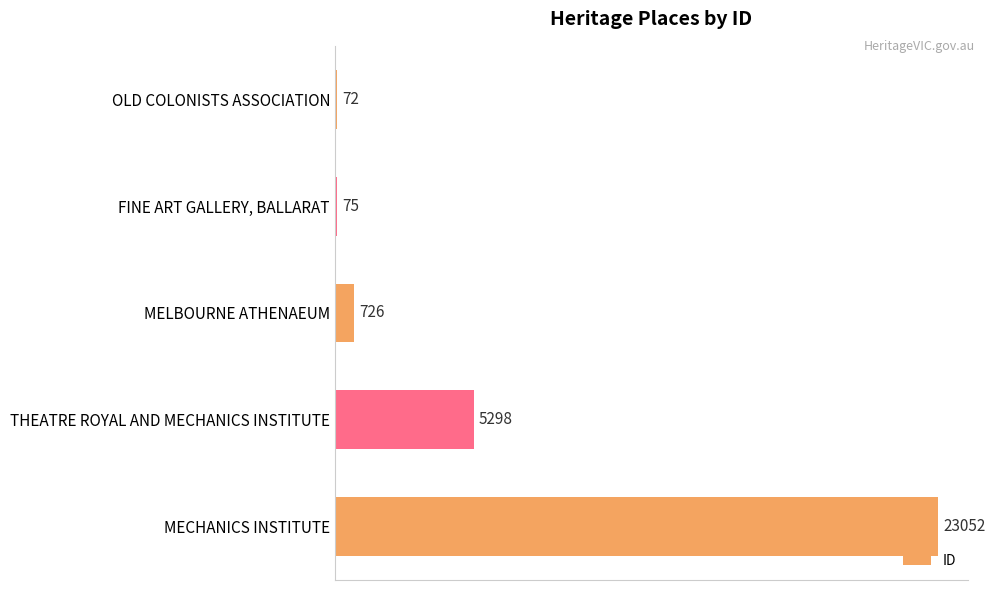

At which category does the chart reach its peak across all series?

MECHANICS INSTITUTE